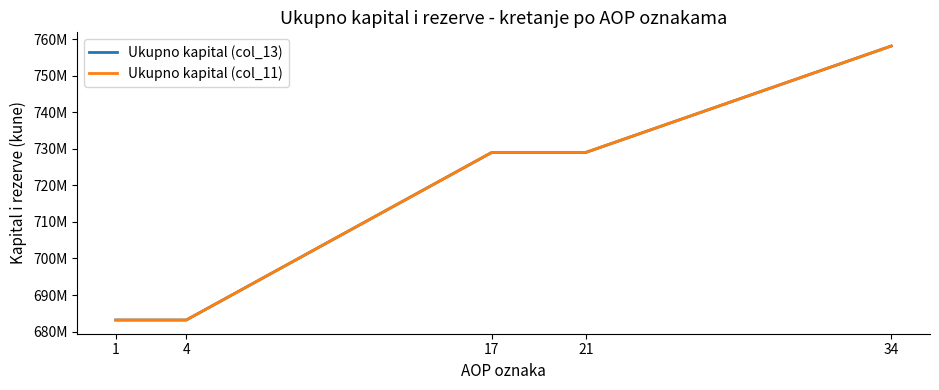

The Ukupno kapital (col_11) series shows 503922592.4 at 34. True or false?

False